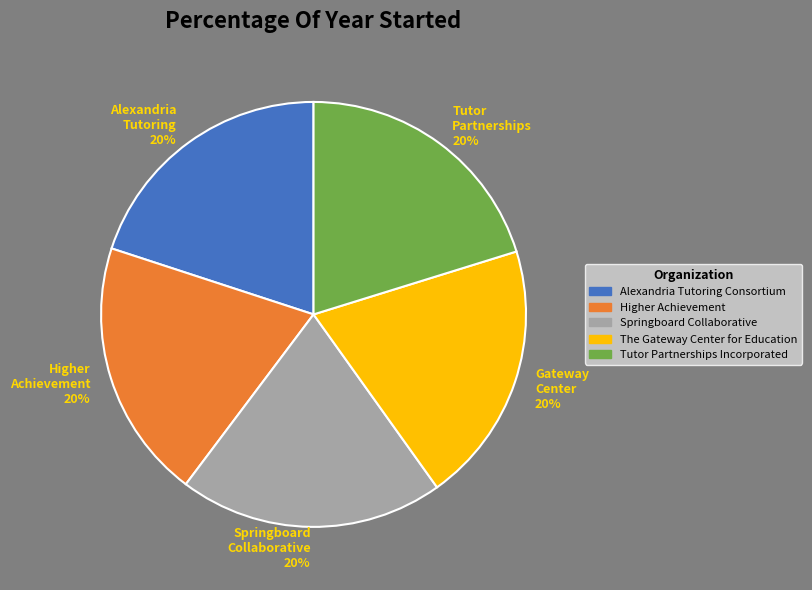

Is the sum of Alexandria Tutoring Consortium and Tutor Partnerships Incorporated greater than half?

No